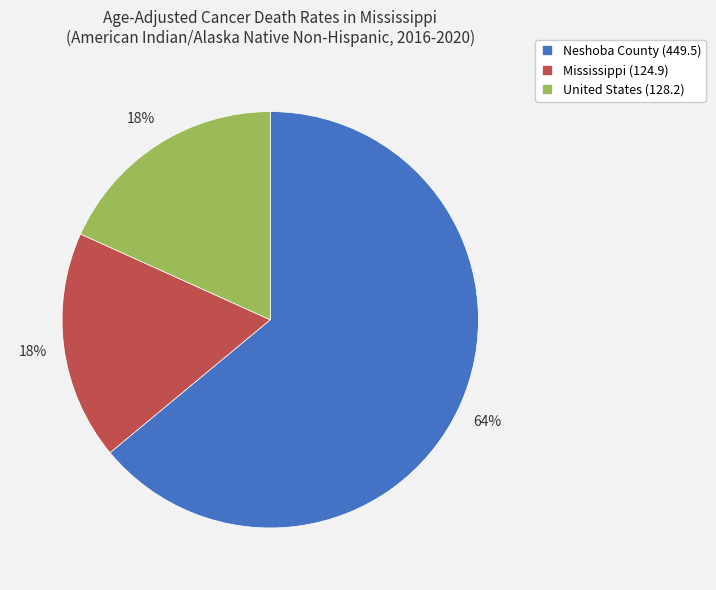

To the nearest percent, what is the combined percentage of Mississippi and United States?

36%